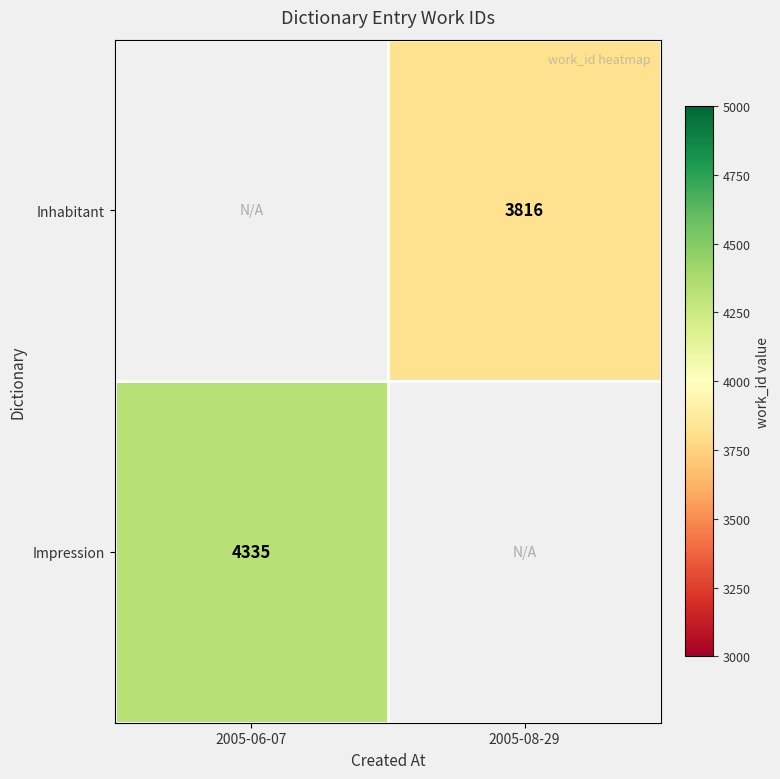

True or false: Impression has a value of 4335 at 2005-06-07.

True